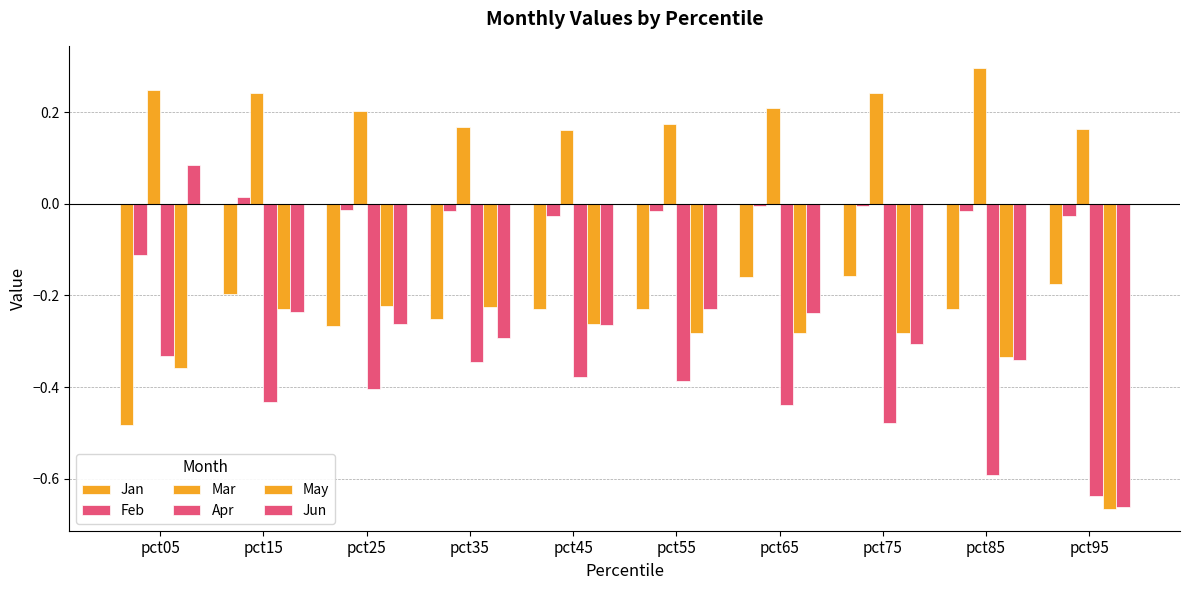

Which series has the widest spread of values?

Jun